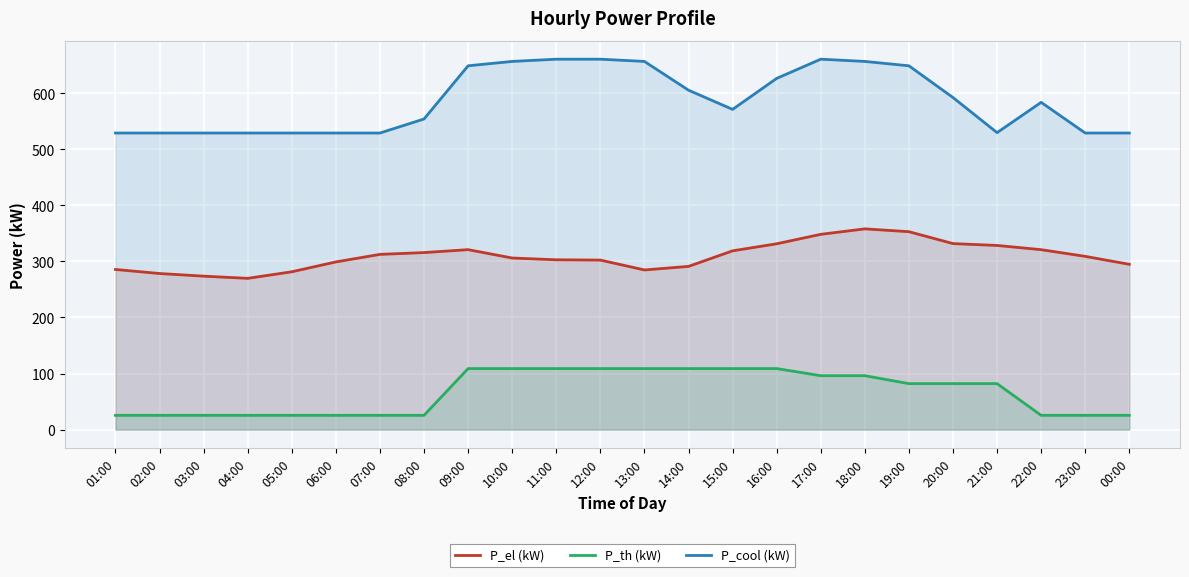

At 05:00, list the series in order from smallest to largest.

P_th (kW), P_el (kW), P_cool (kW)